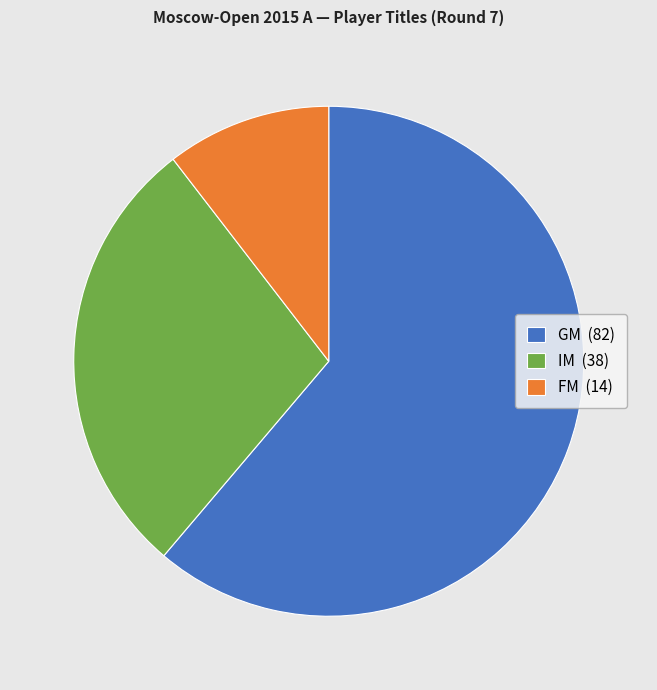

Which slice is the largest?

GM